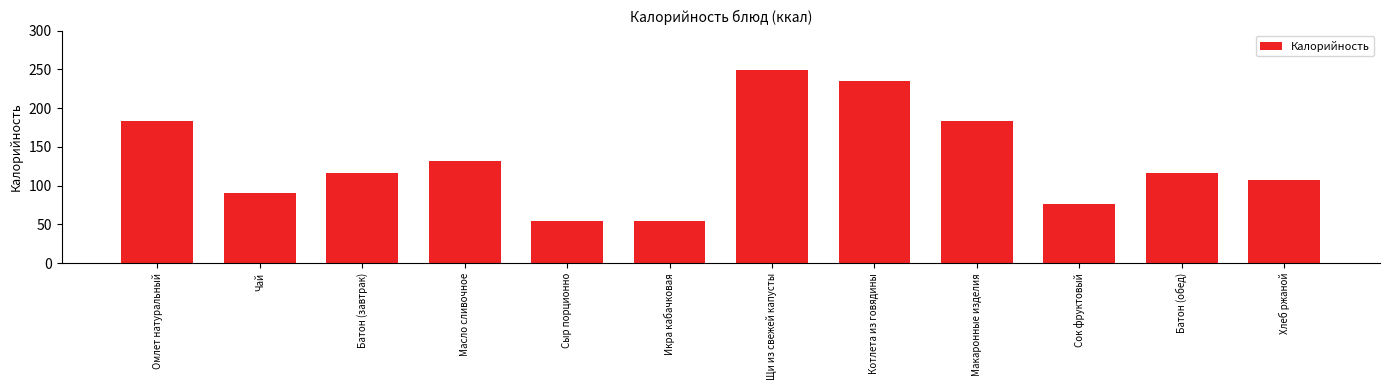

What is the sum of all values?

1597